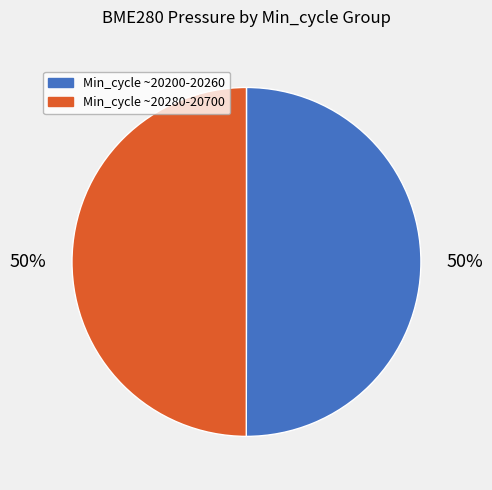

To the nearest percent, what is the average slice percentage?

50%